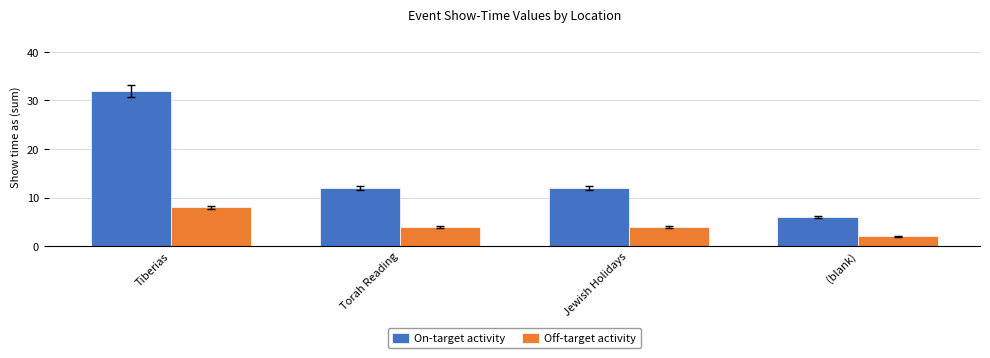

What is the maximum value for Off-target activity?

8